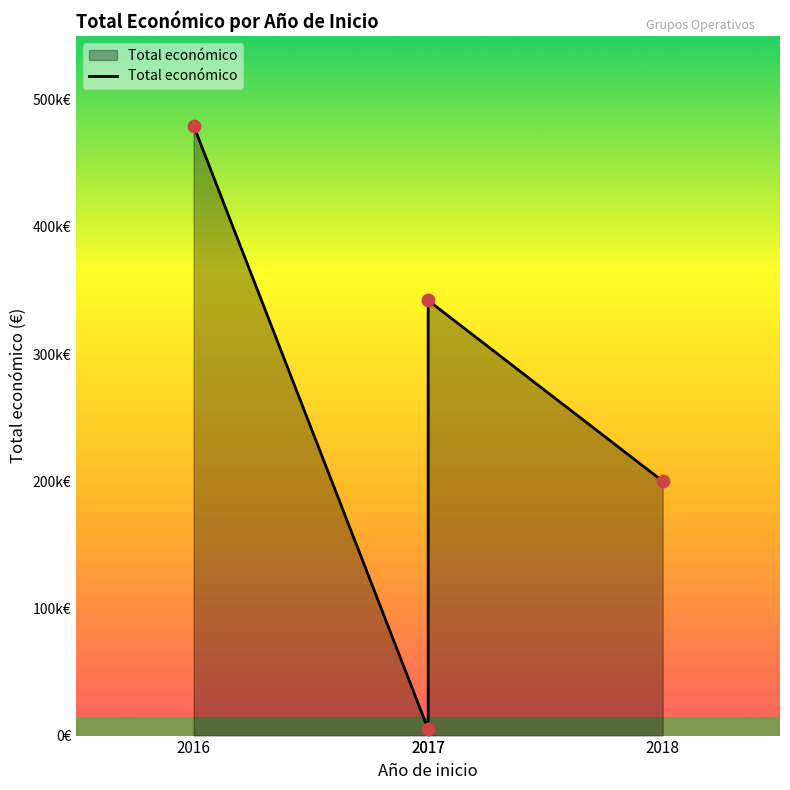

What is the ratio of the value at 2018 to the value at 2016?

0.4